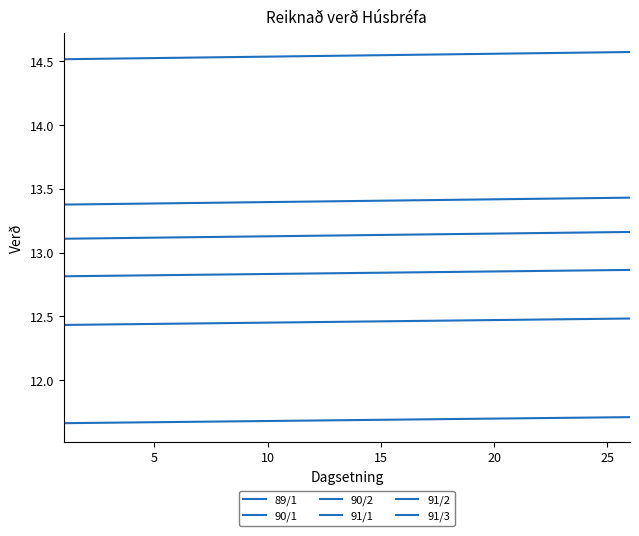

How many lines are shown in the chart?

6